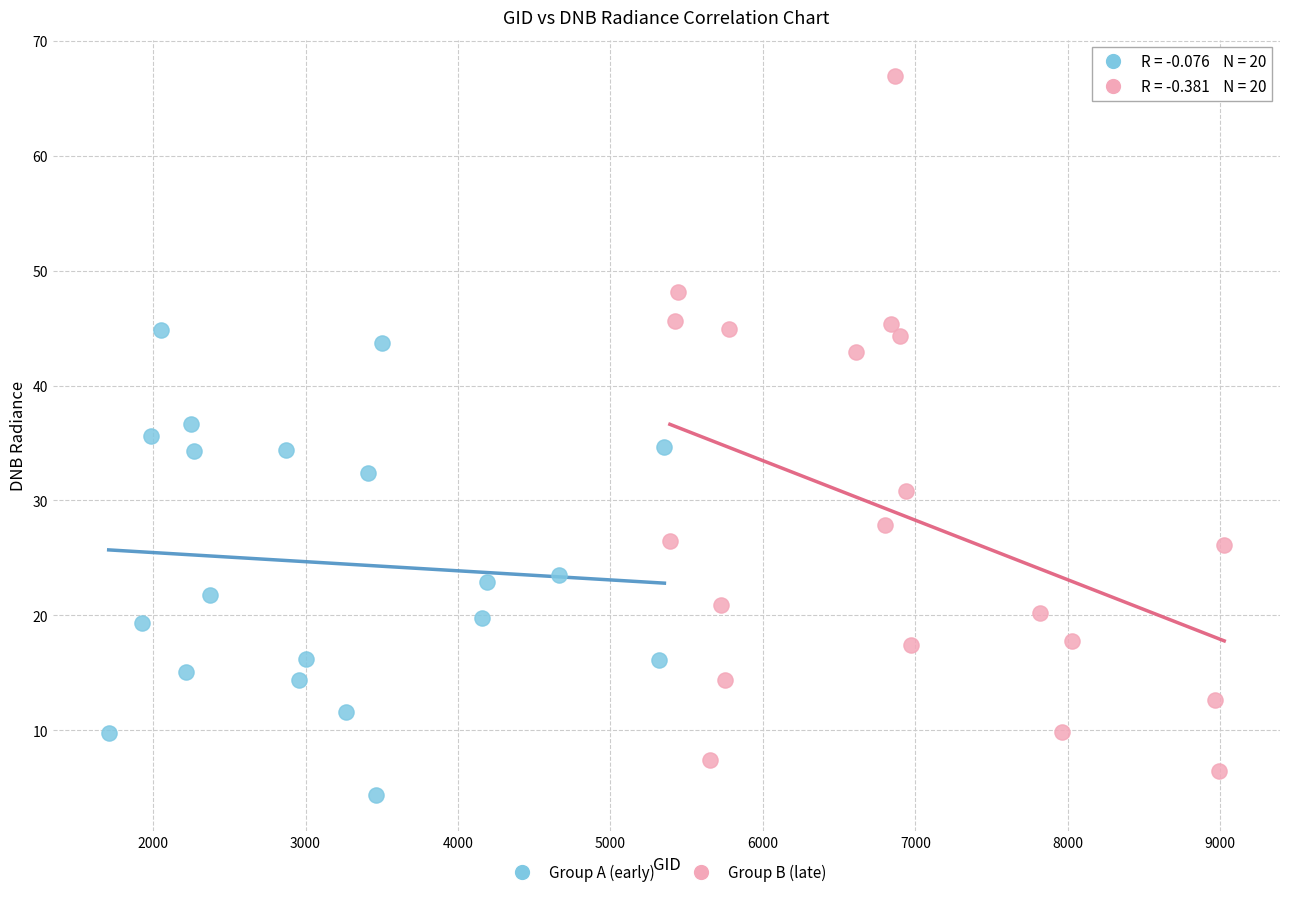

What are all the series names shown in the legend?

Group A (early), Group B (late)